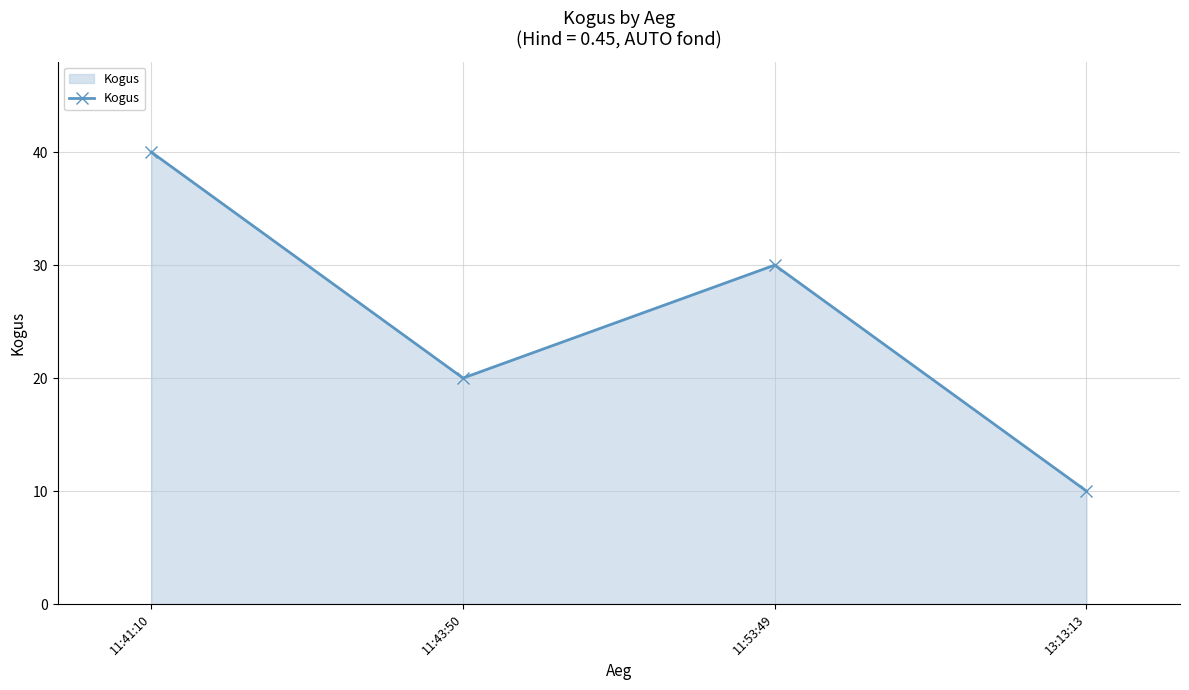

What is the ratio of the value at 11:43:50 to the value at 11:53:49?

0.7